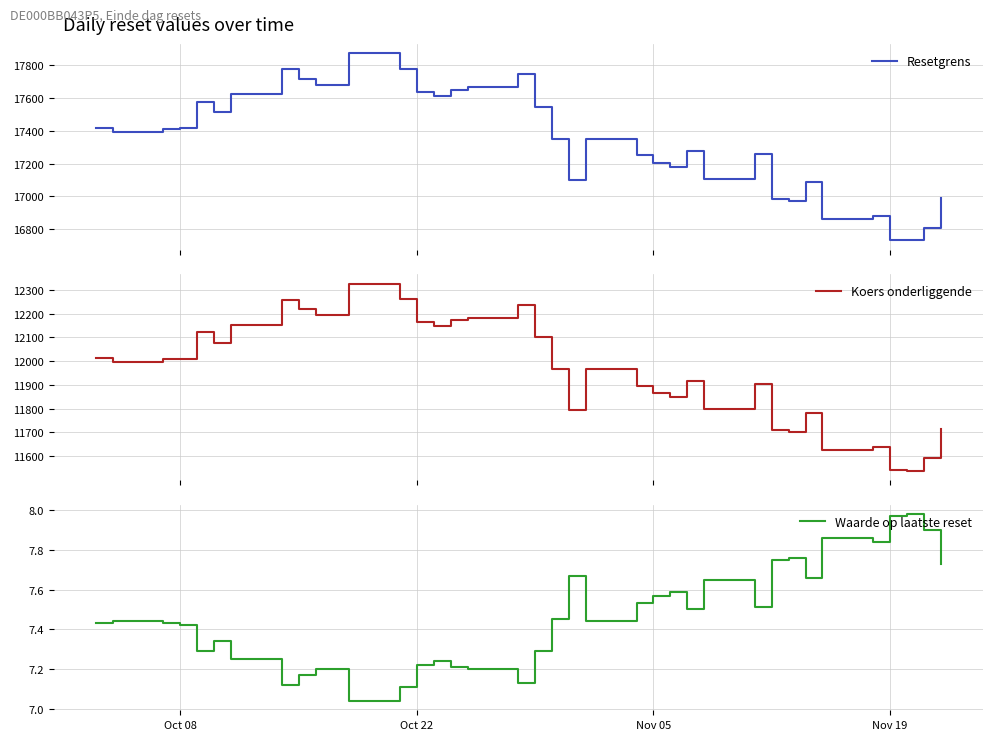

In Resetgrens, how many points are lower than both neighbors (excluding endpoints)?

10